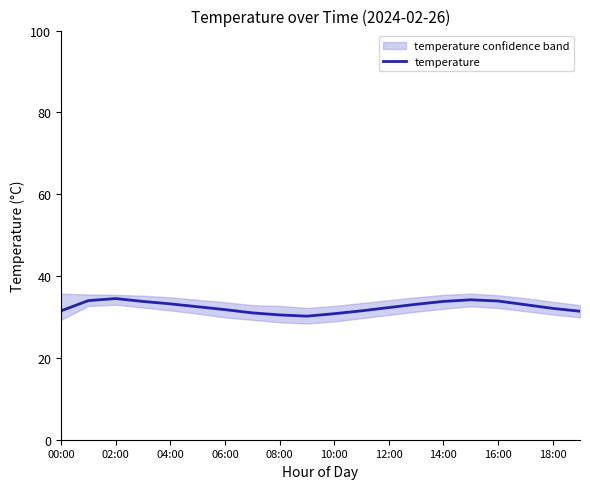

The value of temperature at 00:00 is 31.5. True or false?

True